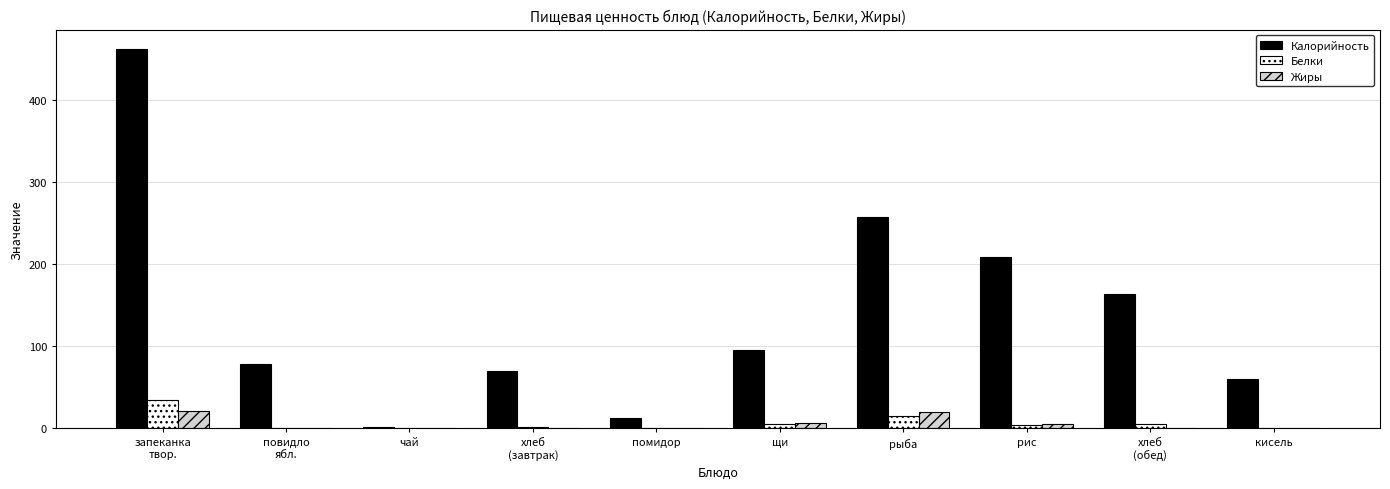

What is the total value across all series at чай?

1.4